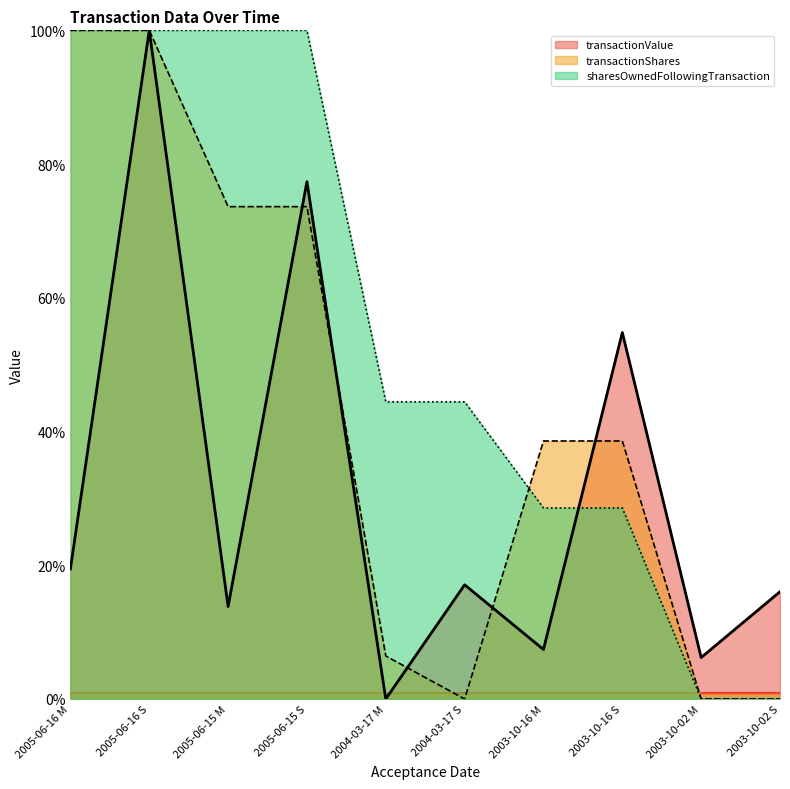

Rank the series by their maximum value, from highest to lowest.

transactionValue, transactionShares, sharesOwnedFollowingTransaction